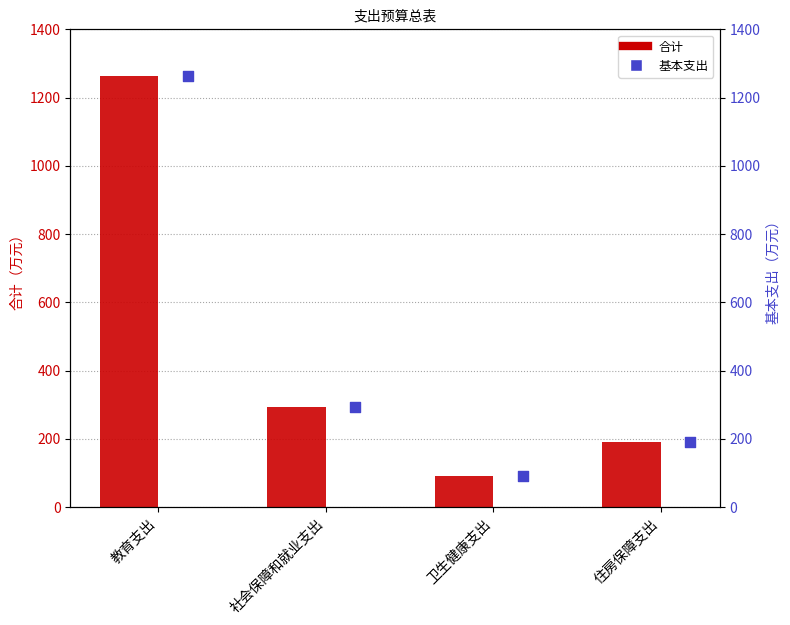

Which series has the largest total across all categories?

合计